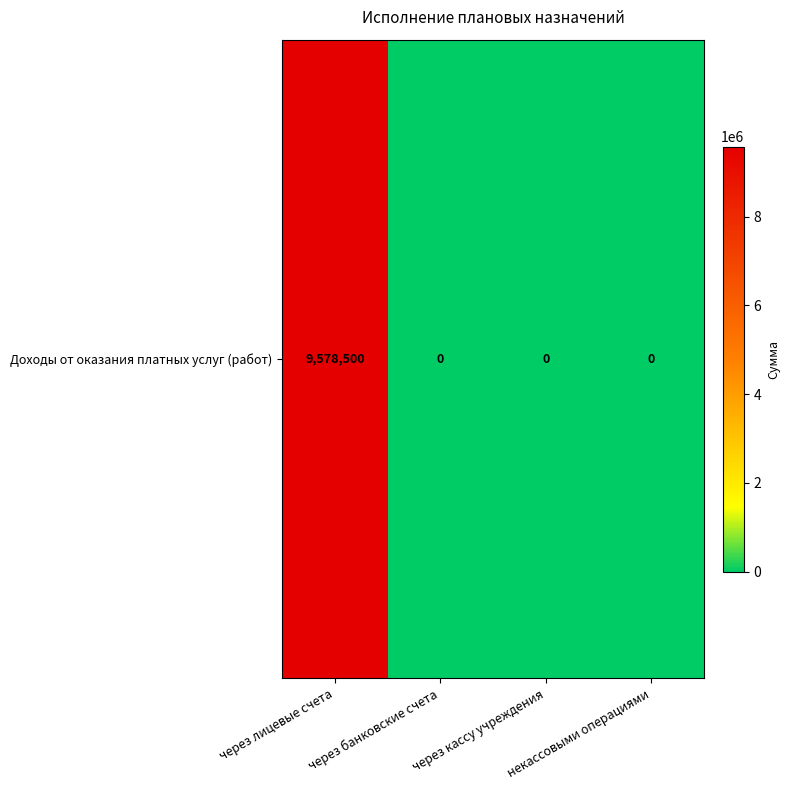

List the labels in order of value, smallest first.

через банковские счета, через кассу учреждения, некассовыми операциями, через лицевые счета